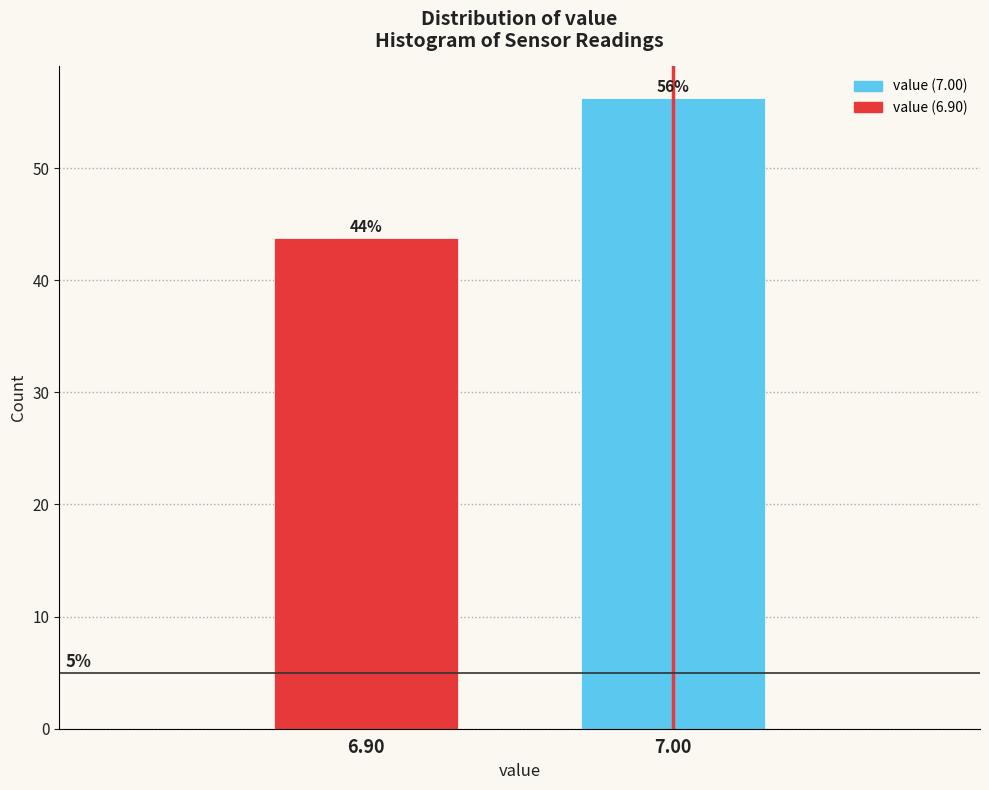

Does the chart contain any negative values?

No